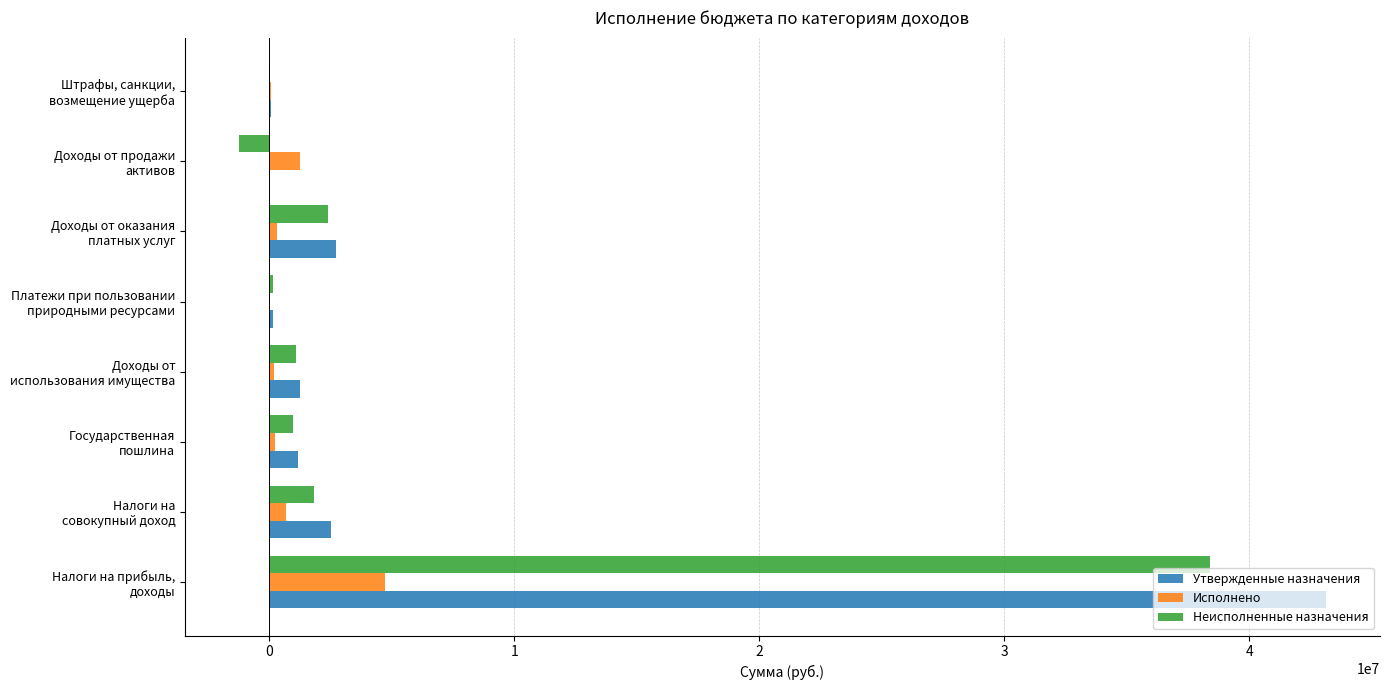

What is the sum of all Утвержденные назначения values?

50961810.0